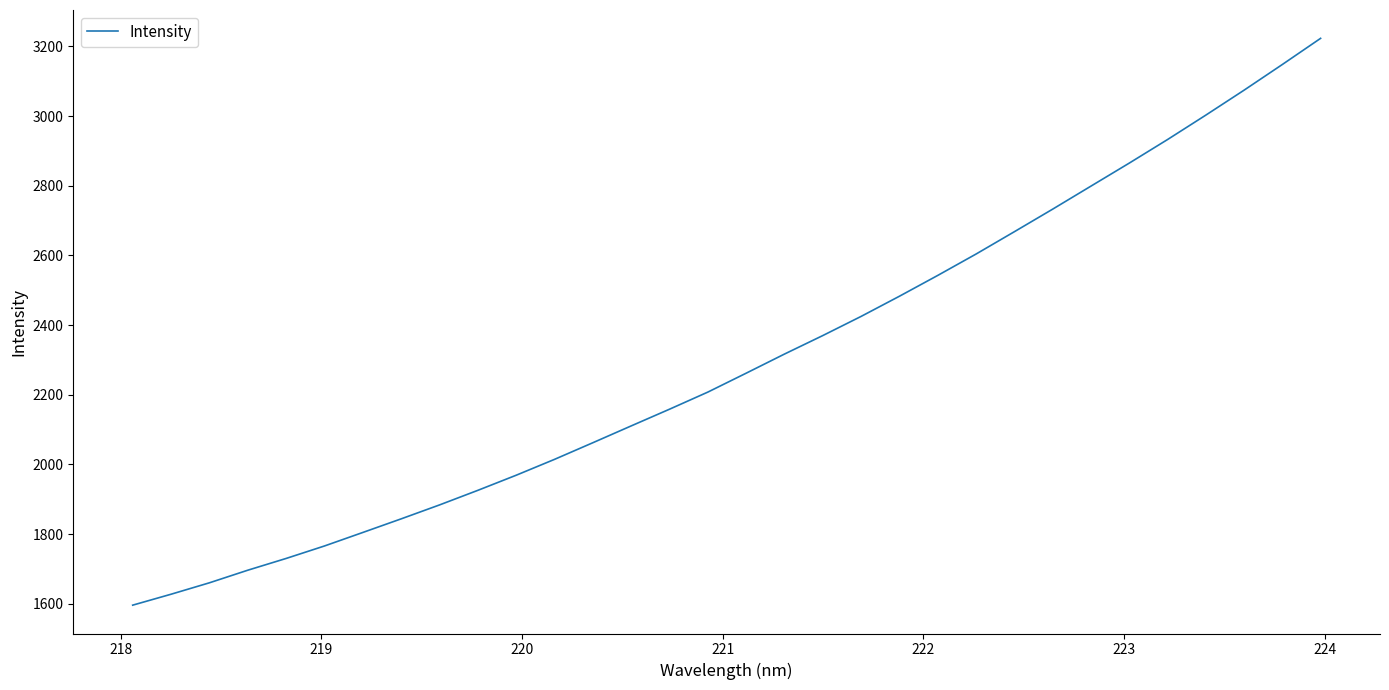

What is the greatest value displayed?

3223.3